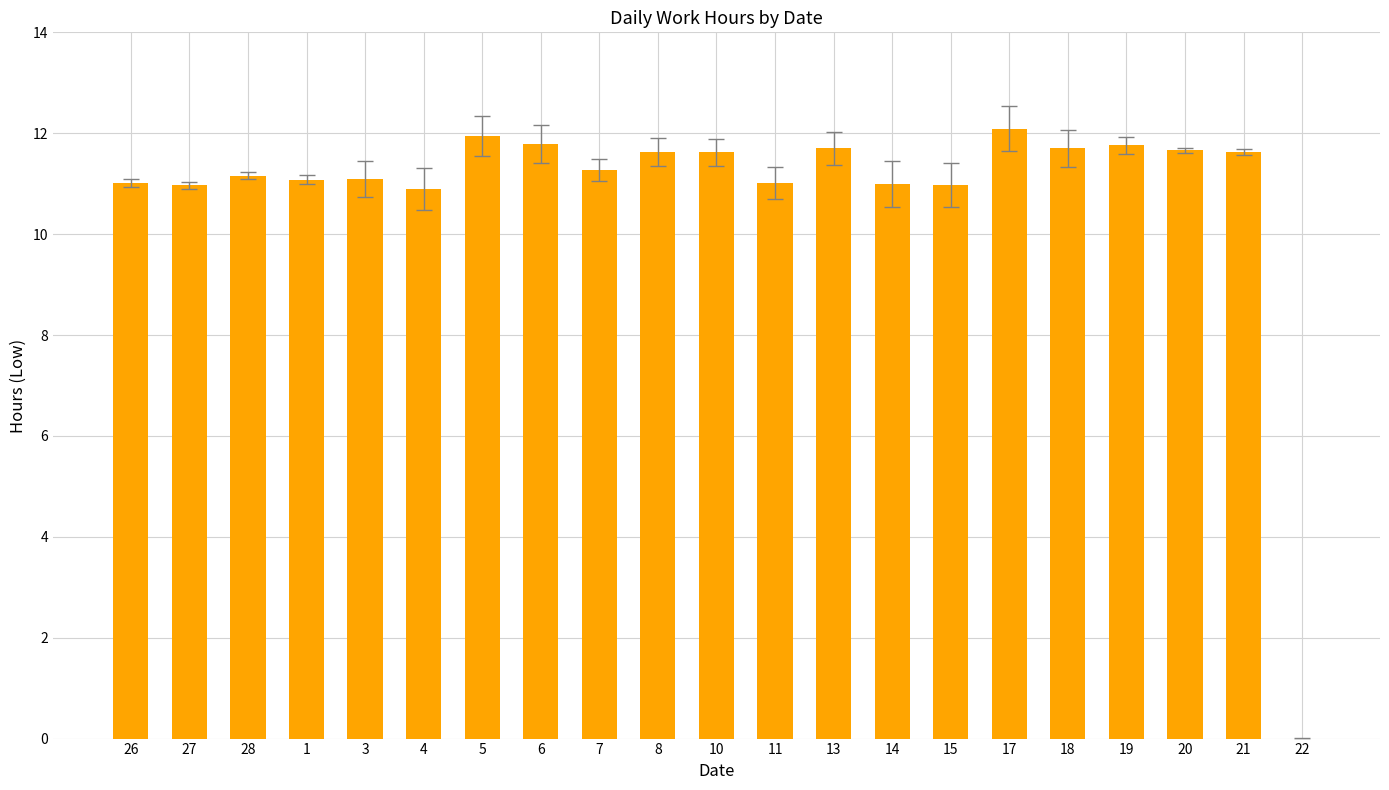

What is the sum of all values?

228.0